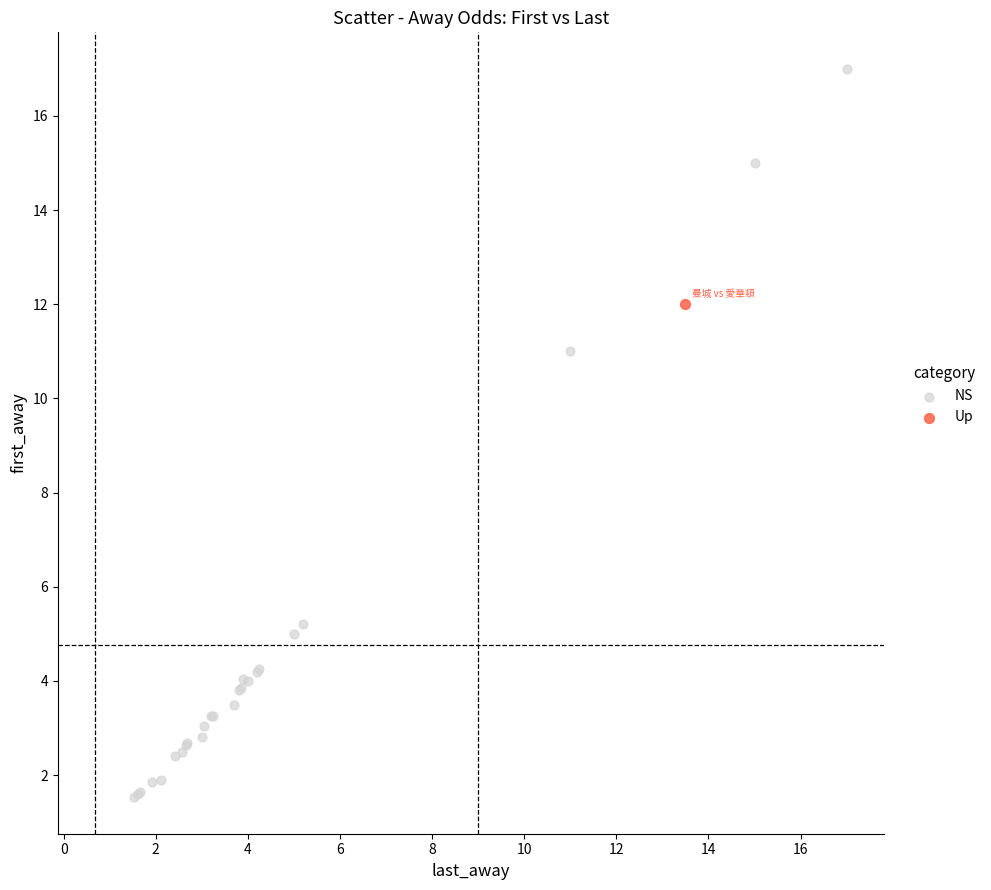

What are all the series names shown in the legend?

NS, Up